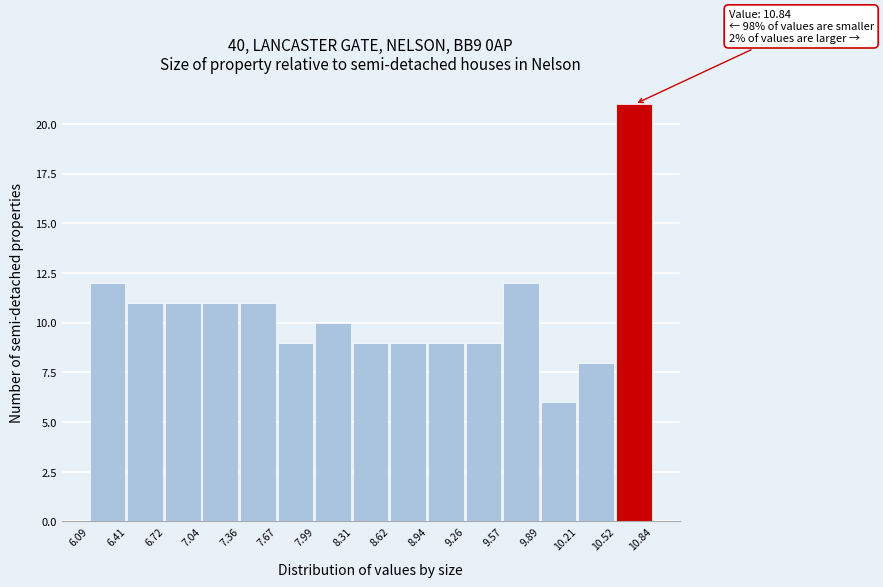

Over which range of the x-axis is the bar tallest?

10.52 to 10.84